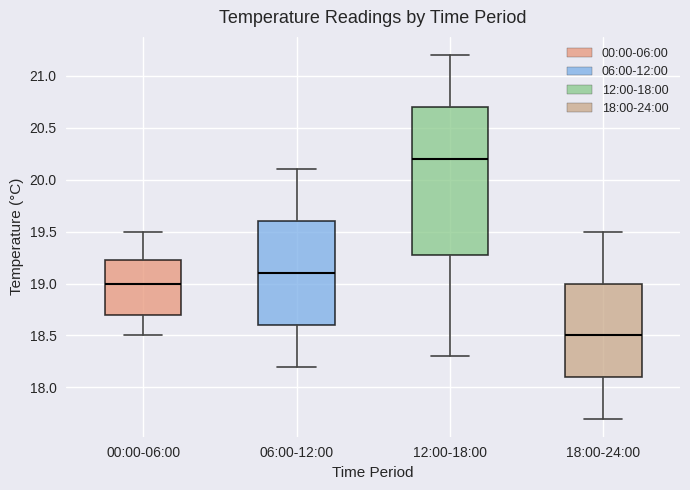

Which box's median line is the lowest?

18:00-24:00